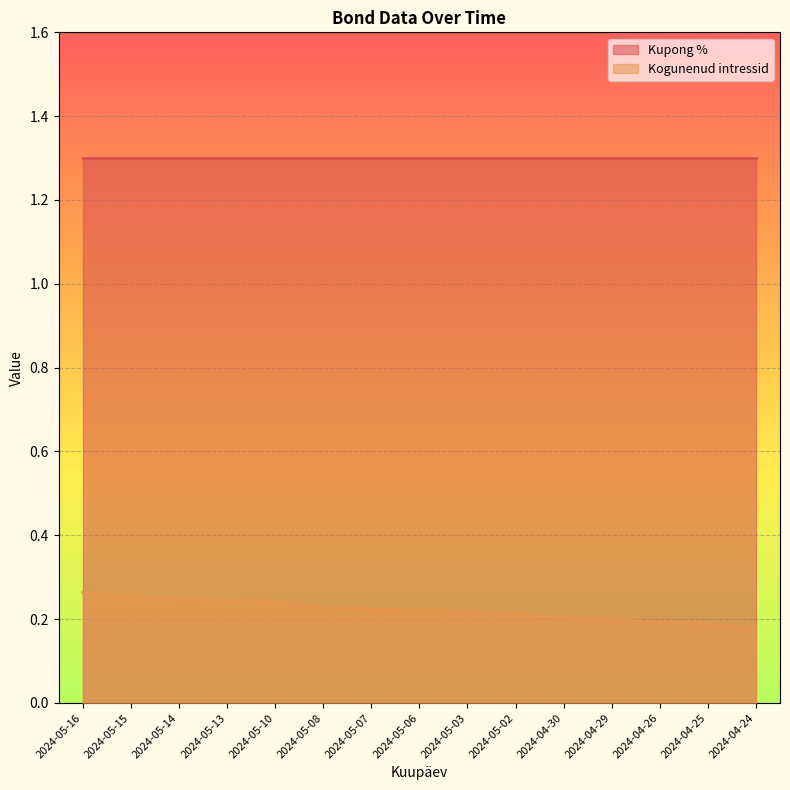

Rank the categories by value from highest to lowest.

2024-05-16, 2024-05-15, 2024-05-14, 2024-05-13, 2024-05-10, 2024-05-08, 2024-05-07, 2024-05-06, 2024-05-03, 2024-05-02, 2024-04-30, 2024-04-29, 2024-04-26, 2024-04-25, 2024-04-24